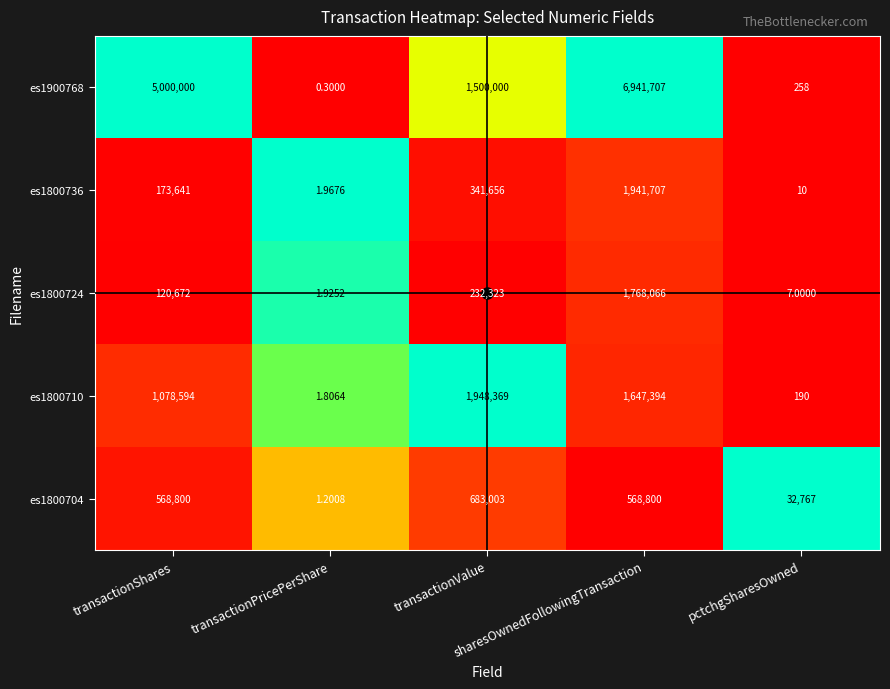

Reading left to right, what are all the values shown in this chart?

es1900768: transactionShares=5000000.0	transactionPricePerShare=0.3	transactionValue=1500000.0	sharesOwnedFollowingTransaction=6941707.0	pctchgSharesOwned=258.0
es1800736: transactionShares=173641.0	transactionPricePerShare=2.0	transactionValue=341656.0	sharesOwnedFollowingTransaction=1941707.0	pctchgSharesOwned=10.0
es1800724: transactionShares=120672.0	transactionPricePerShare=1.9	transactionValue=232323.0	sharesOwnedFollowingTransaction=1768066.0	pctchgSharesOwned=7.0
es1800710: transactionShares=1078594.0	transactionPricePerShare=1.8	transactionValue=1948369.0	sharesOwnedFollowingTransaction=1647394.0	pctchgSharesOwned=190.0
es1800704: transactionShares=568800.0	transactionPricePerShare=1.2	transactionValue=683003.0	sharesOwnedFollowingTransaction=568800.0	pctchgSharesOwned=32767.0